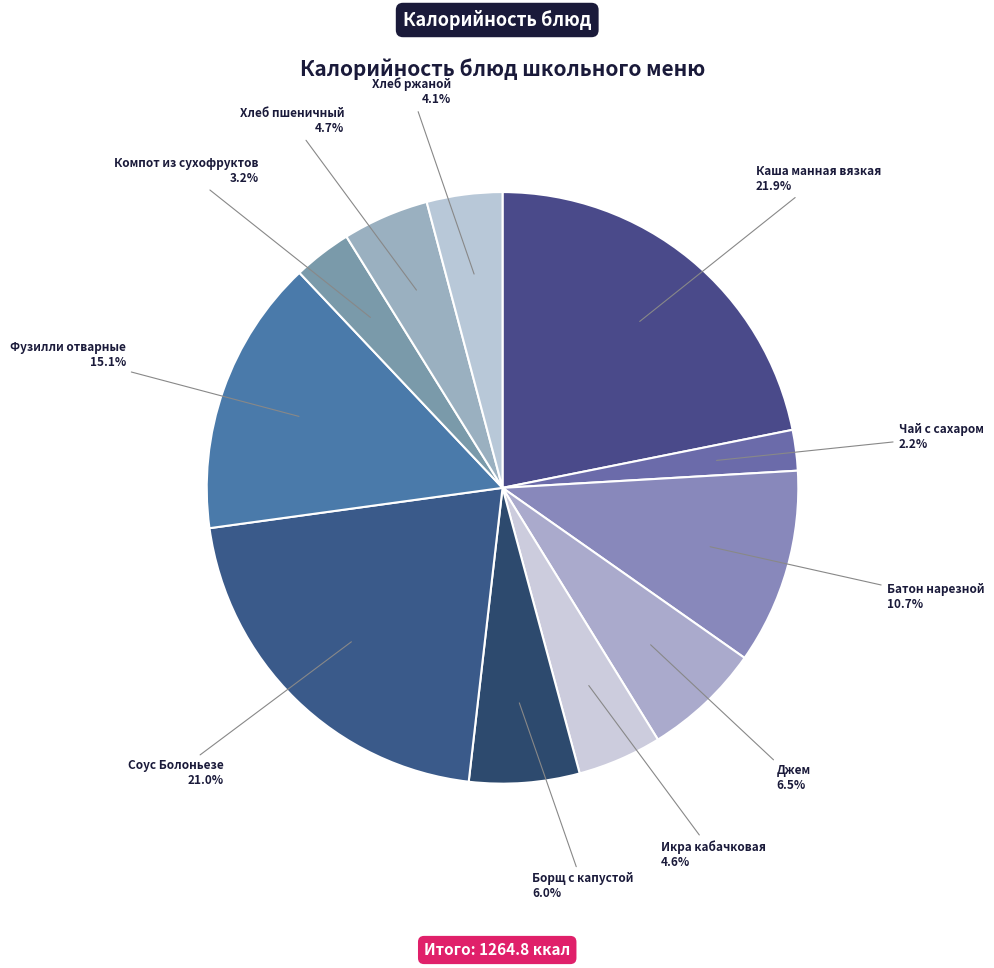

What is the ratio of the value at Чай с сахаром to the value at Фузилли отварные?

0.1